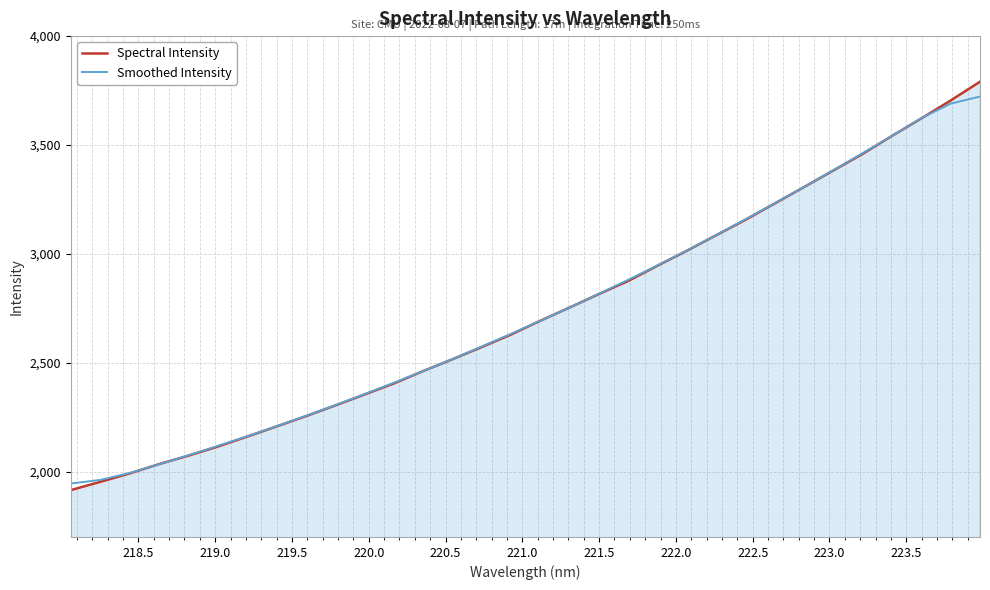

True or false: Spectral Intensity and Smoothed Intensity cross at least once.

True